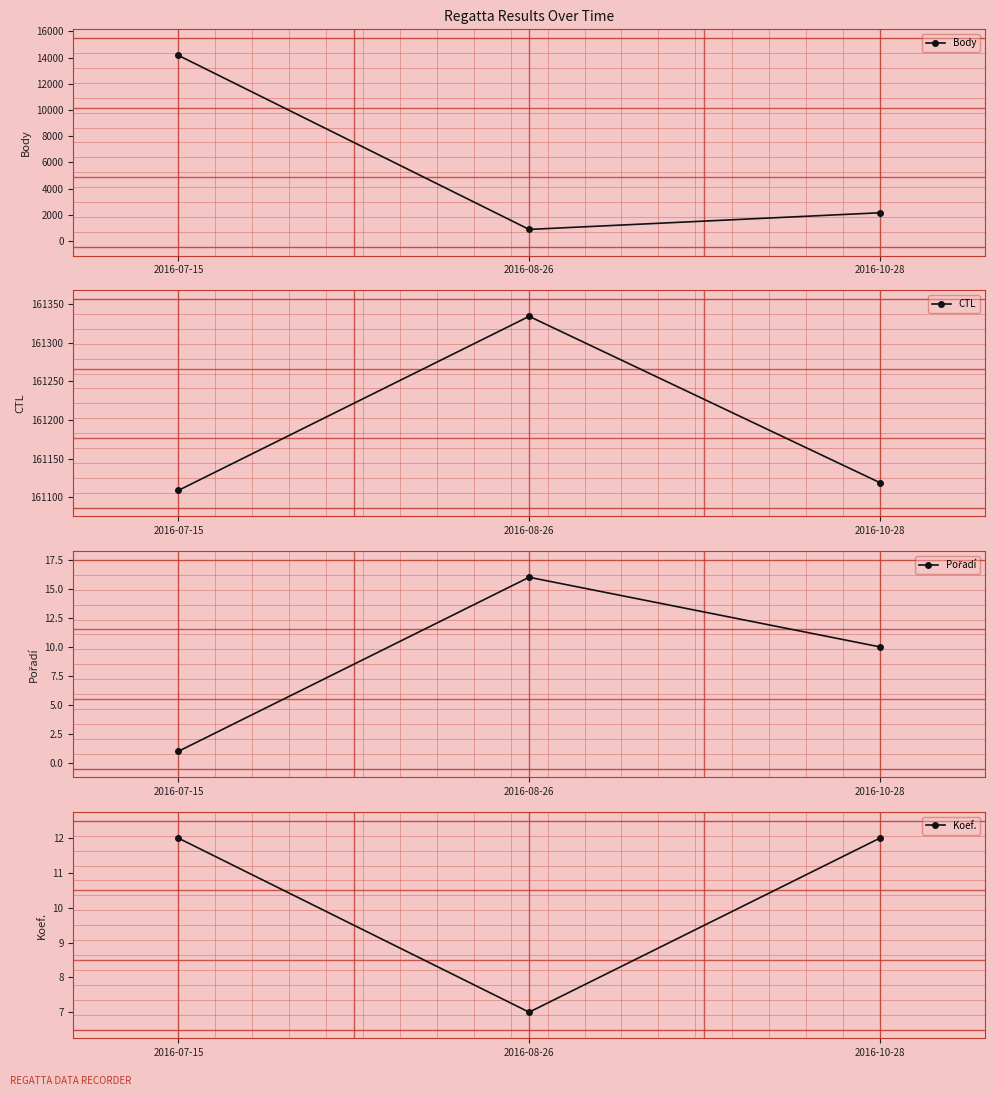

True or false: Koef. has a value of 7 at 2016-08-26.

True